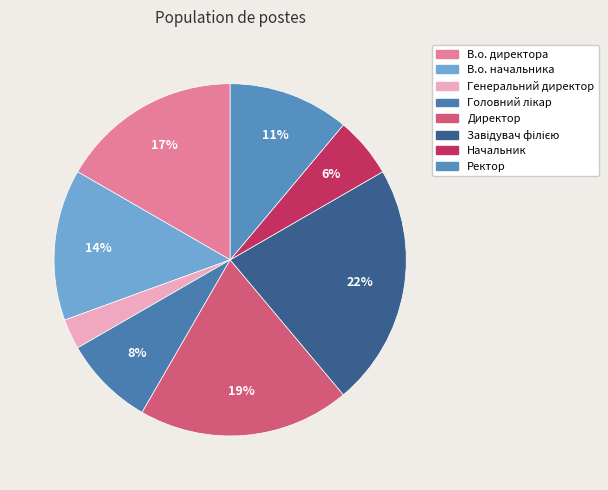

Which has a higher value, Завідувач філією or Генеральний директор?

Завідувач філією